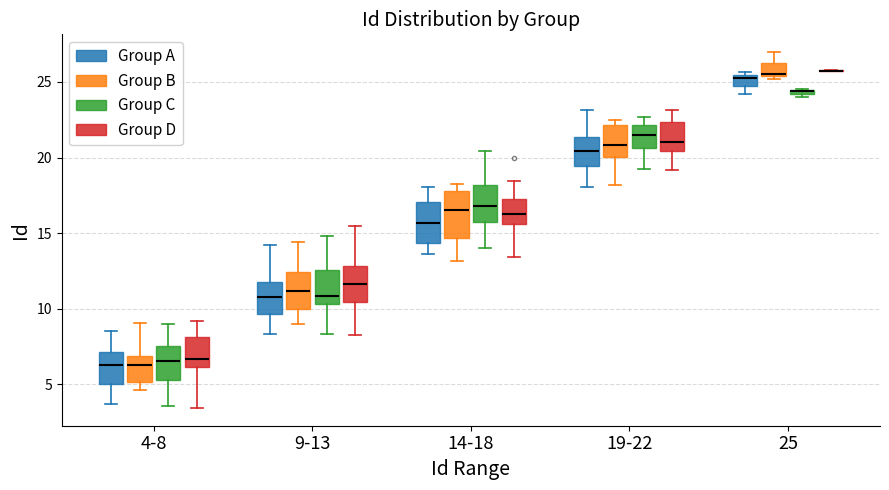

Where does the median line of the box for 9-13 (Group A) sit on the y-axis? The values are not printed on the chart, so give them approximately, as read against the axis.

11.0